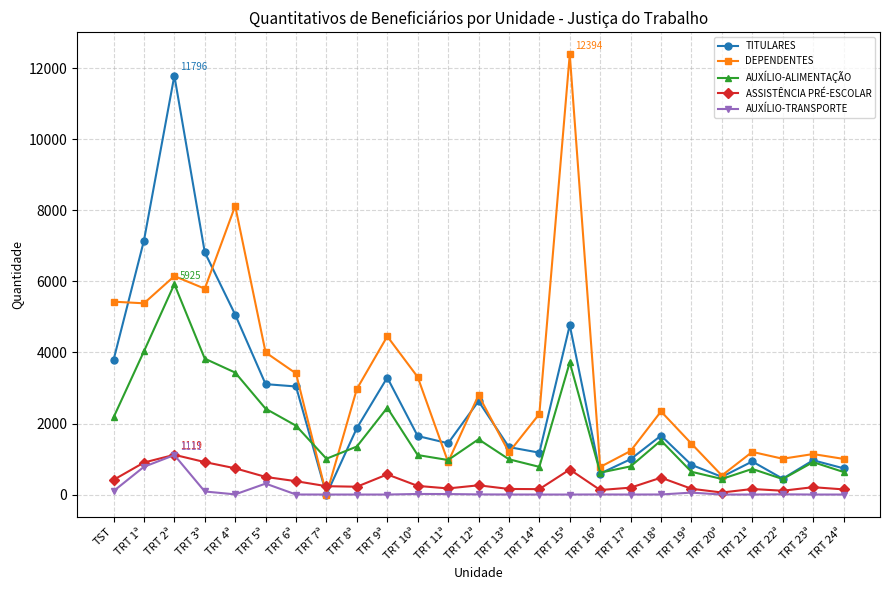

What is the difference between the maximum and minimum values in the DEPENDENTES series?

12394